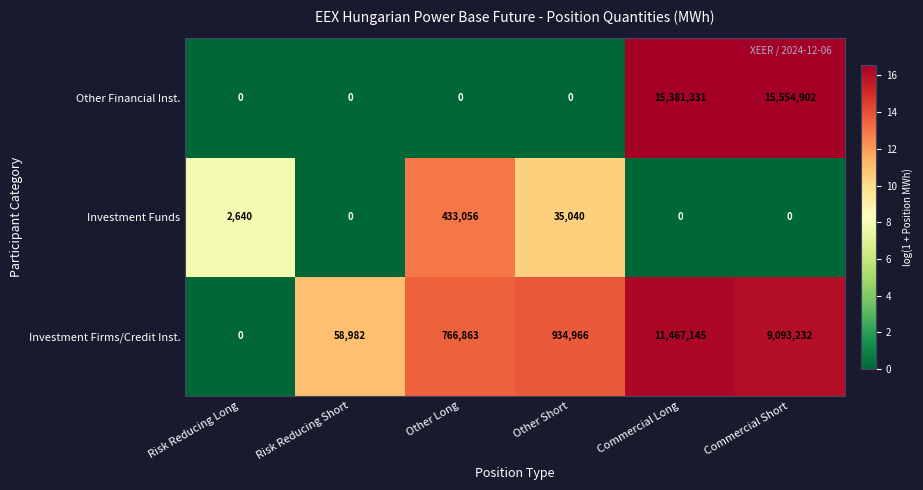

Reading left to right, transcribe all the data shown in this chart.

Other Financial Inst.: Risk Reducing Long=0	Risk Reducing Short=0	Other Long=0	Other Short=0	Commercial Long=15381331	Commercial Short=15554902
Investment Funds: Risk Reducing Long=2640	Risk Reducing Short=0	Other Long=433056	Other Short=35040	Commercial Long=0	Commercial Short=0
Investment Firms/Credit Inst.: Risk Reducing Long=0	Risk Reducing Short=58982	Other Long=766863	Other Short=934966	Commercial Long=11467145	Commercial Short=9093232